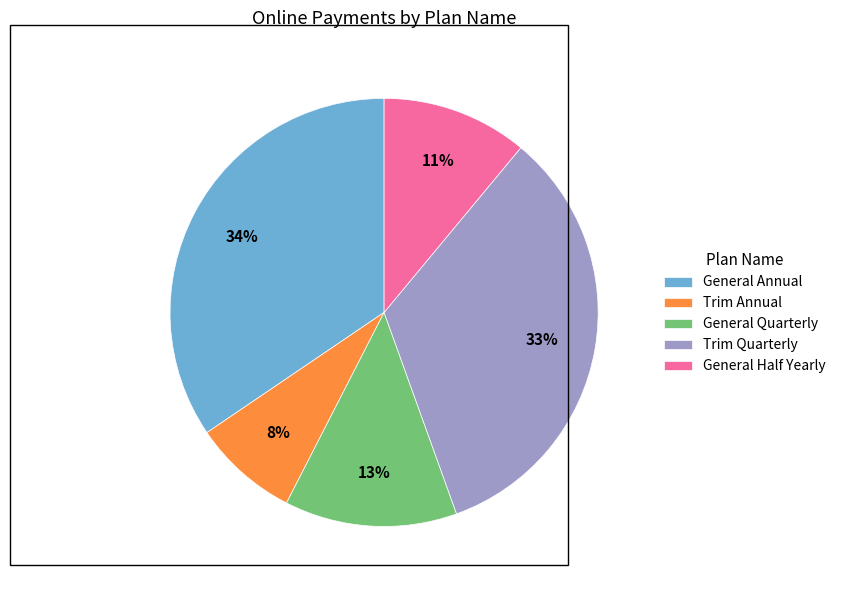

Which category has the biggest portion of the pie?

General Annual